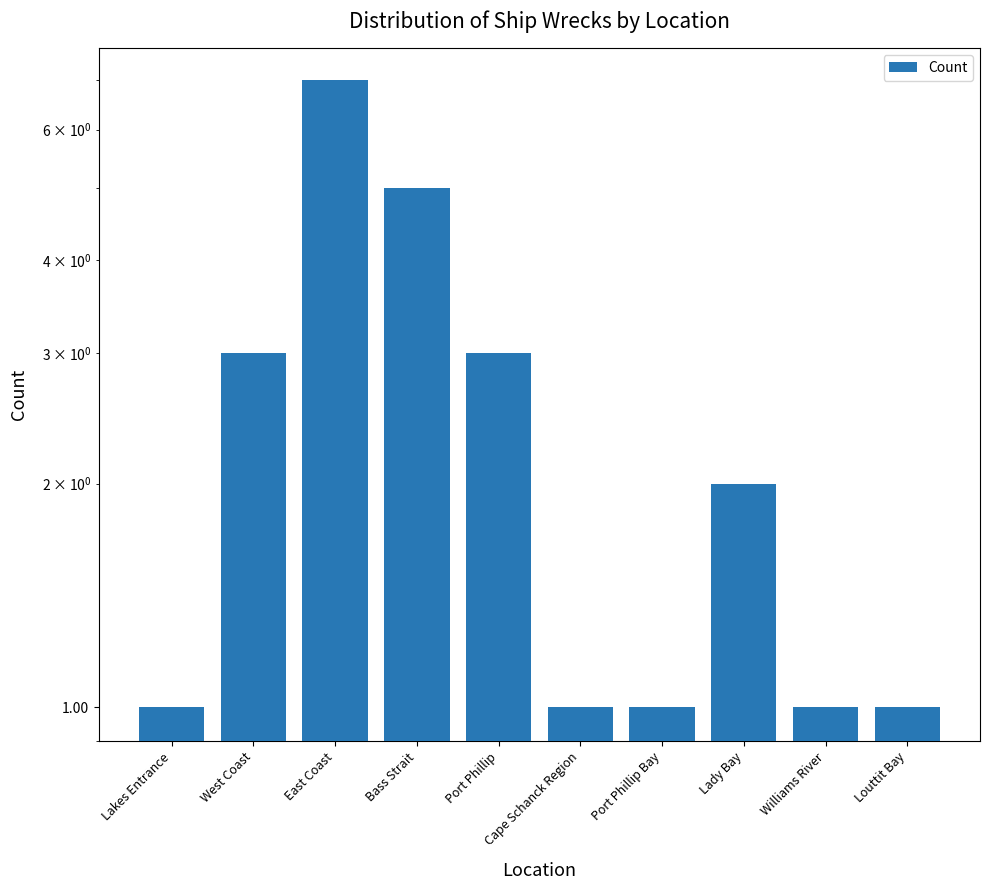

Approximately how many times larger is the value at Port Phillip Bay compared to Williams River?

1.0